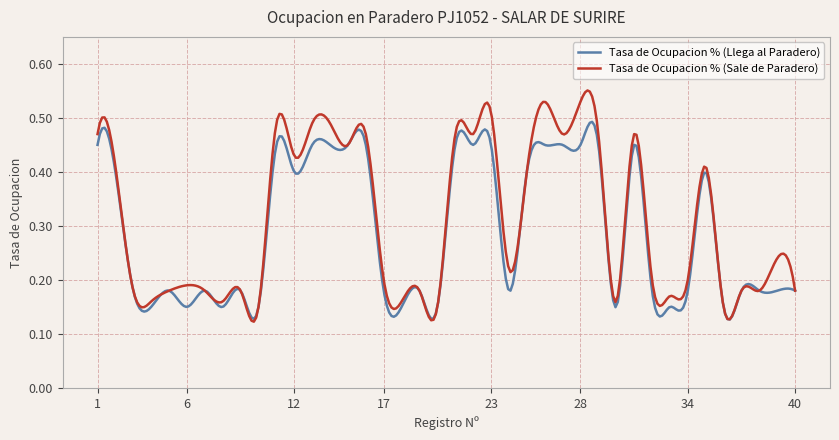

True or false: Tasa de Ocupacion % (Sale de Paradero) and Tasa de Ocupacion % (Llega al Paradero) cross at least once.

True